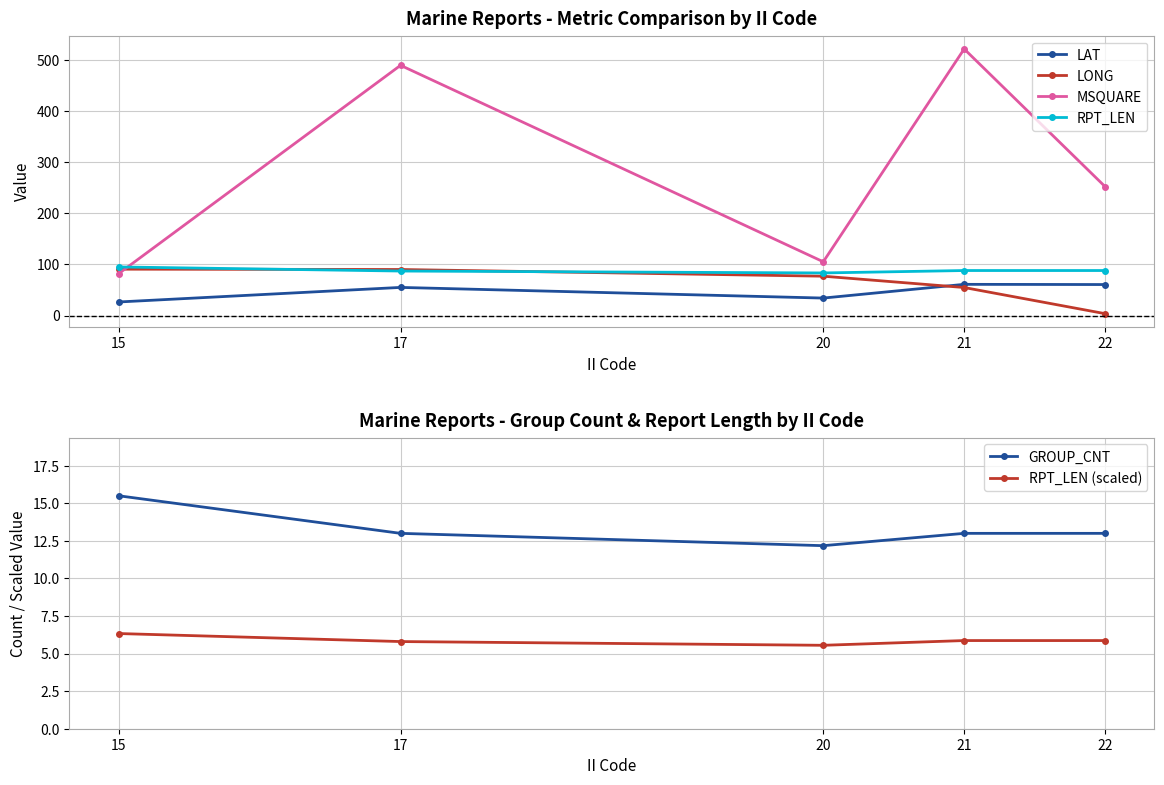

Which series changed the most between 15 and 21?

MSQUARE